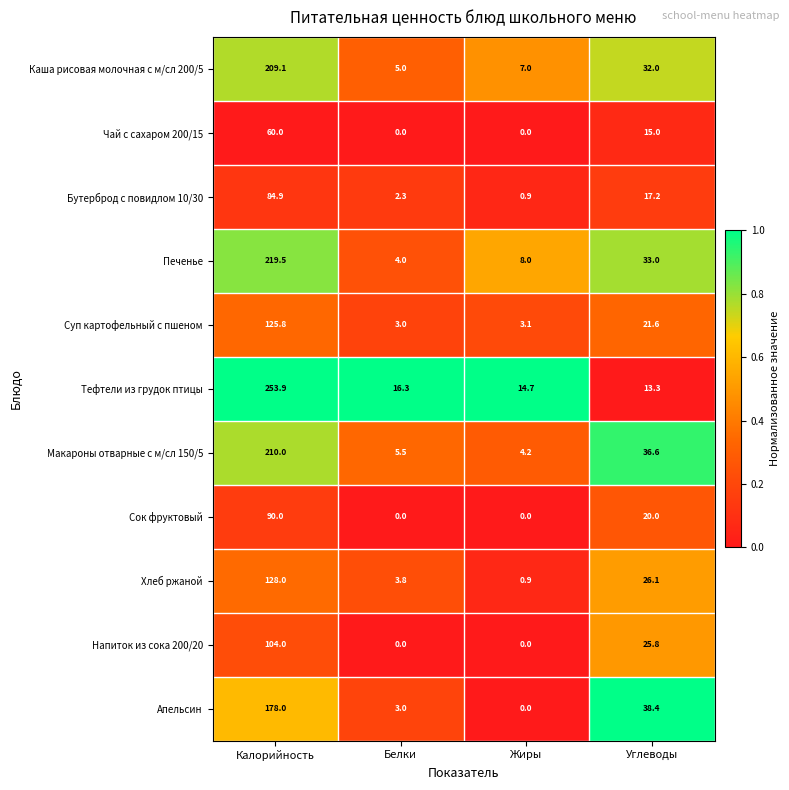

List the labels in order of Хлеб ржаной value, smallest first.

Жиры, Белки, Углеводы, Калорийность